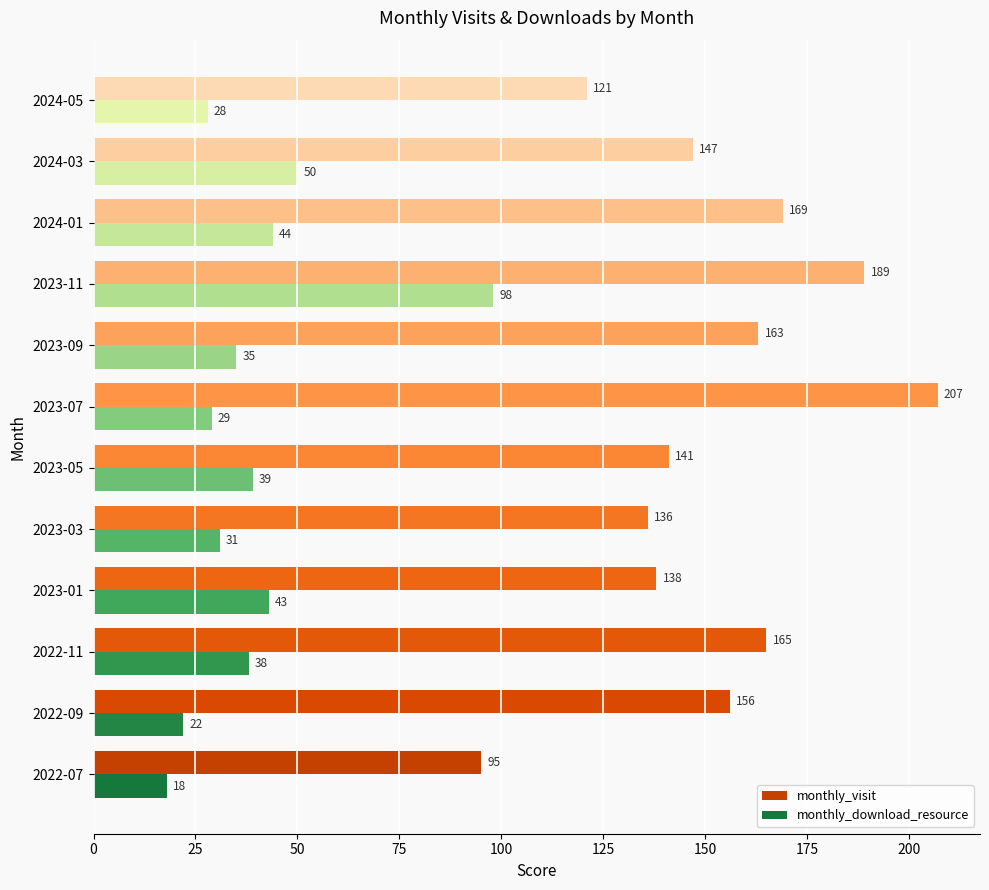

Rank the series by their average value, from lowest to highest.

monthly_download_resource, monthly_visit